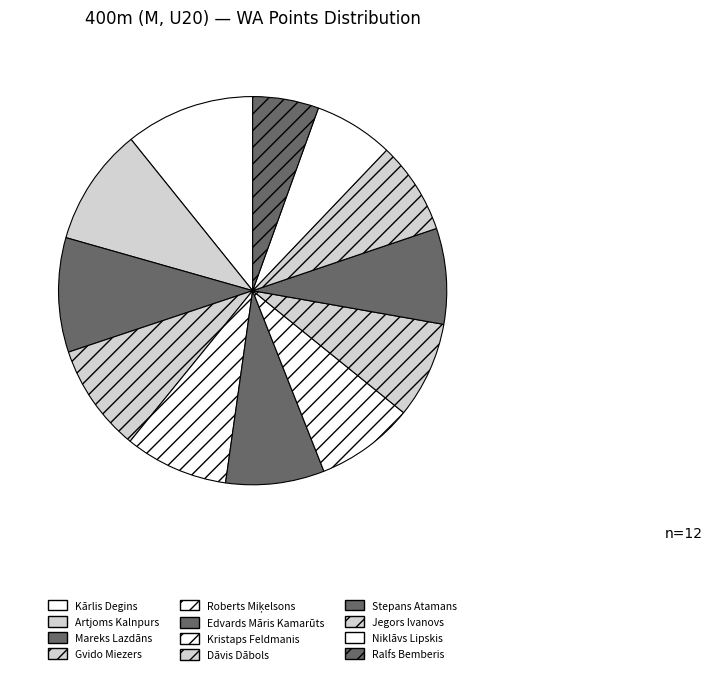

What percentage is the Dāvis Dābols slice, to the nearest percent?

8%